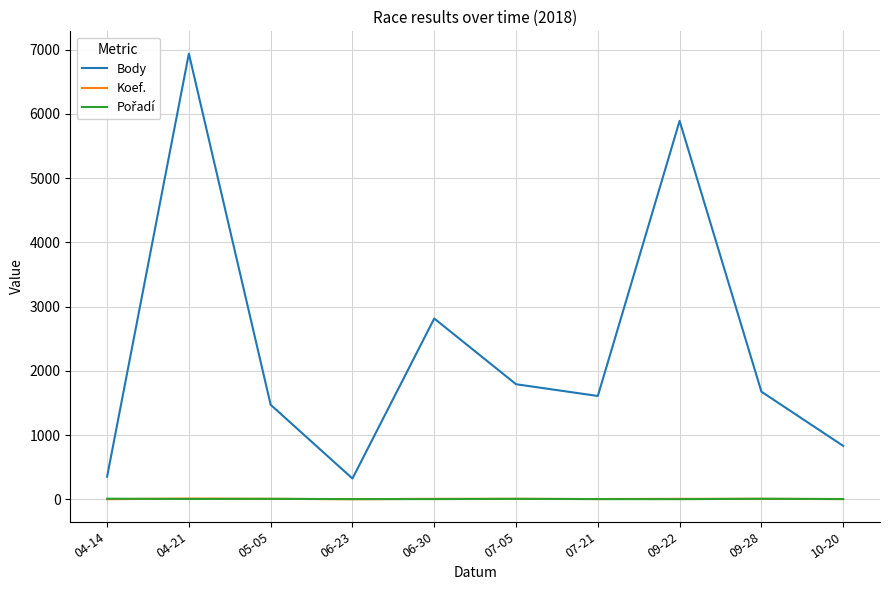

At which category does the chart reach its peak across all series?

04-21